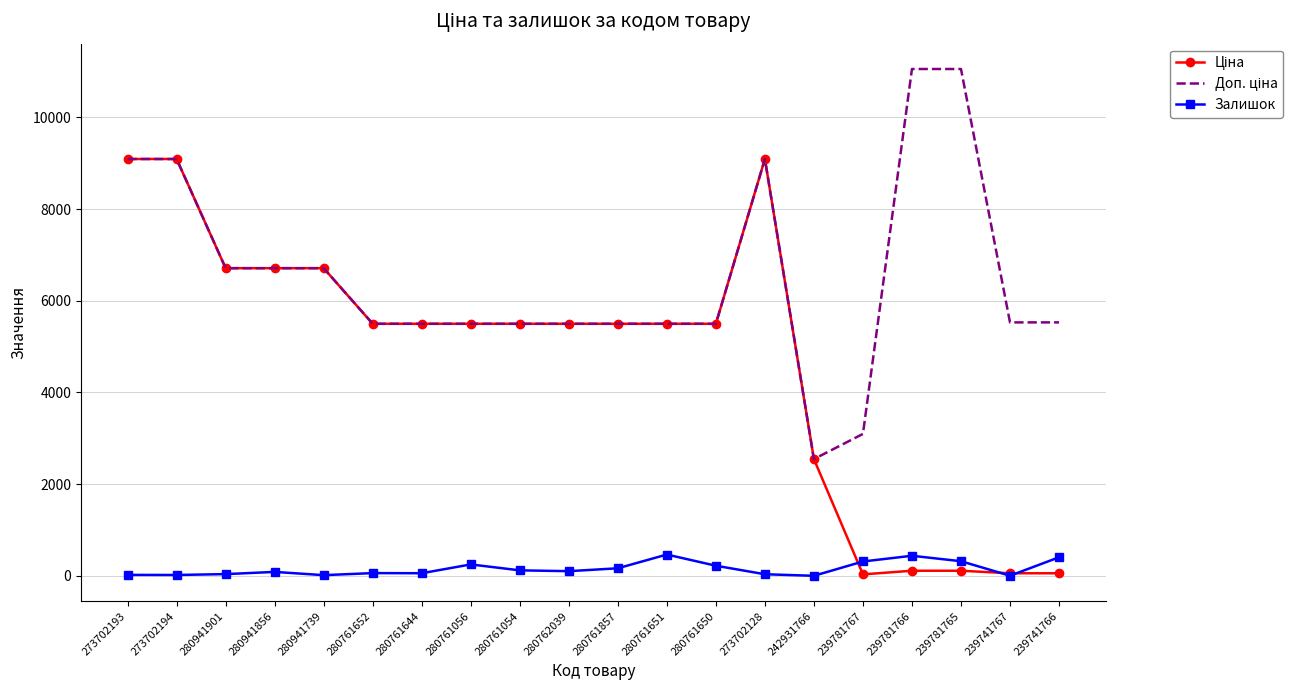

How many data points in Залишок are above 101?

9